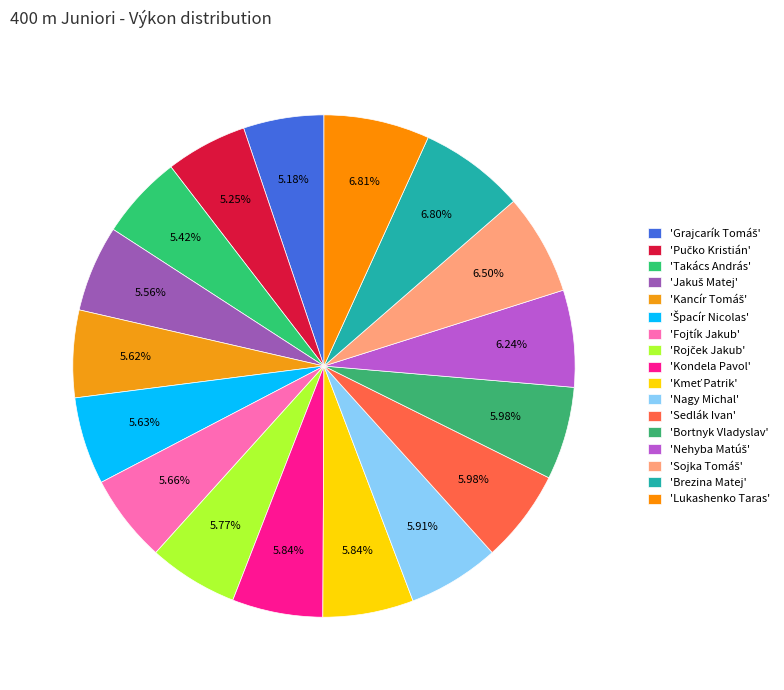

How many slices are in this pie chart?

17